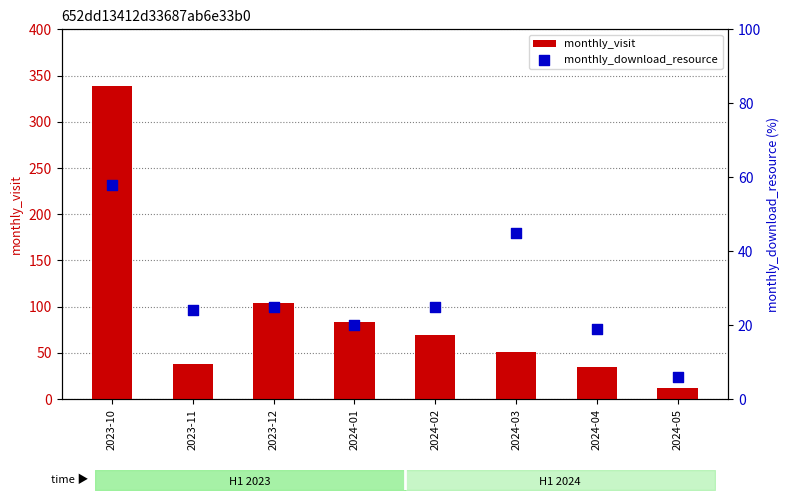

What is the total value across all series at 2024-05?

18